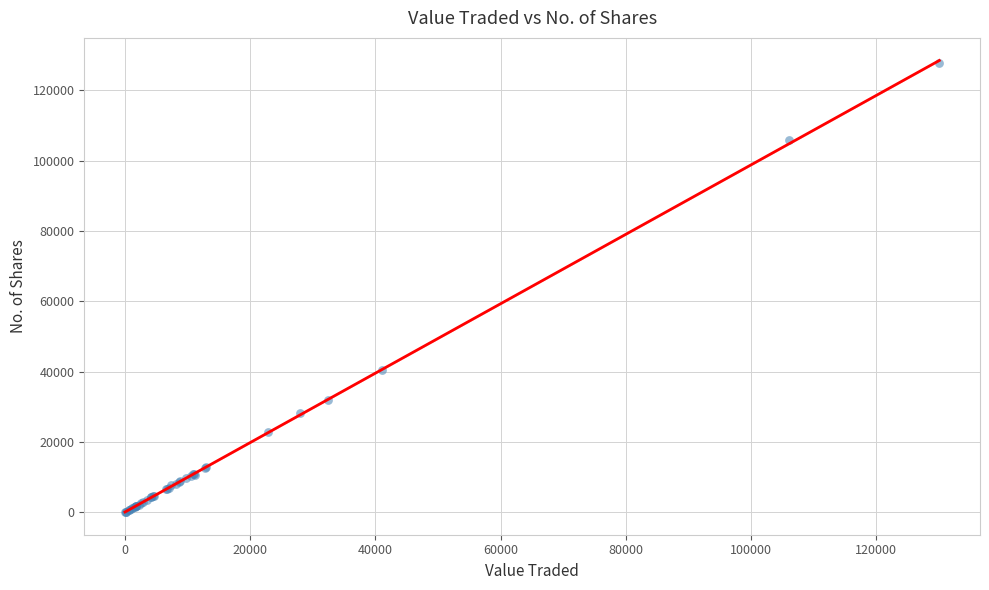

What Y value in the scatter plot is closest to 63836?

40478